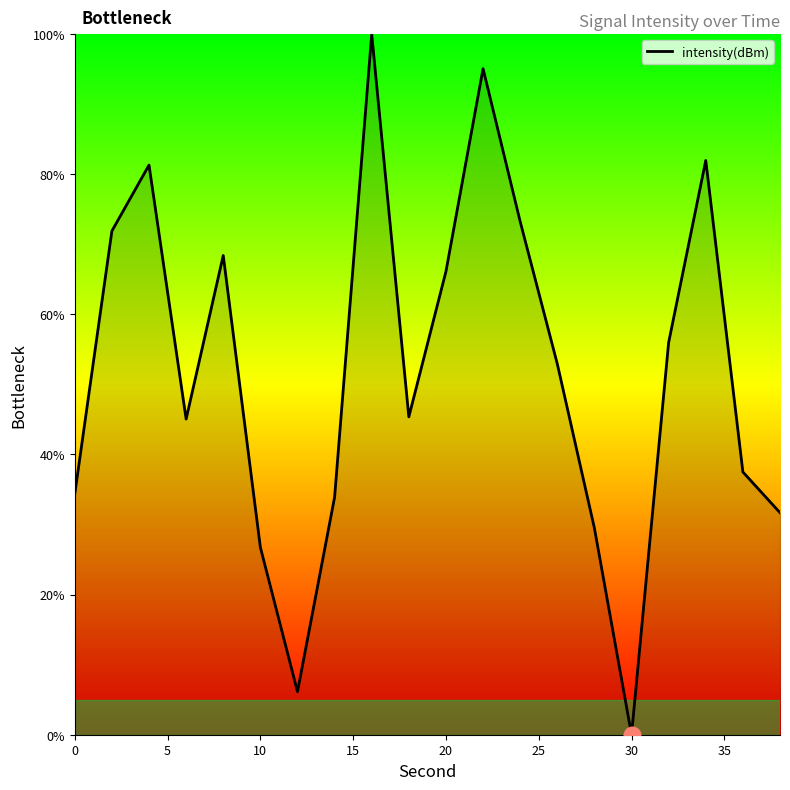

What is the difference between the maximum and minimum values?

100.0